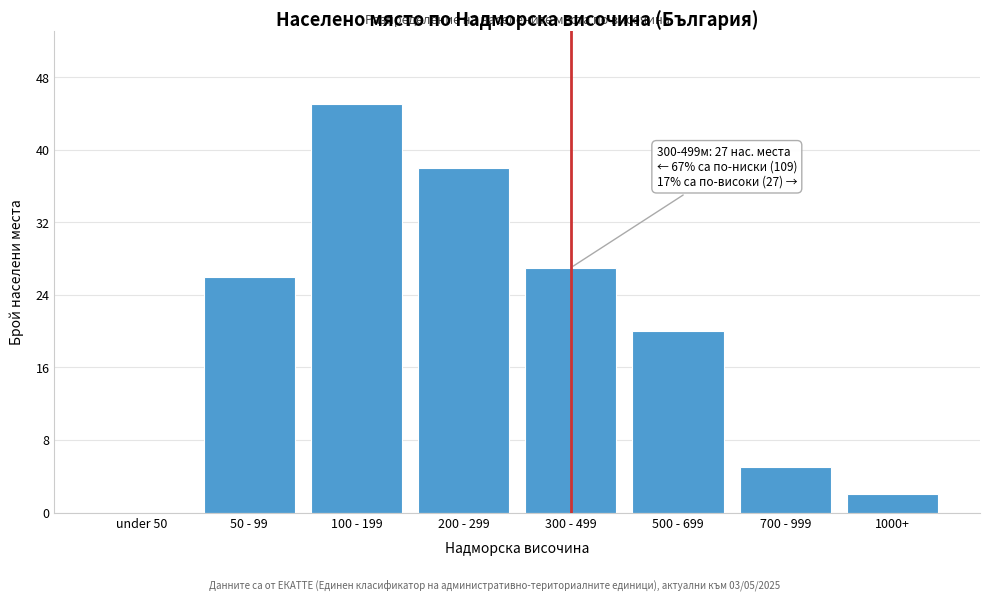

Reading left to right, list all the values displayed in this chart.

under 50=0	50 - 99=26	100 - 199=45	200 - 299=38	300 - 499=27	500 - 699=20	700 - 999=5	1000+=2